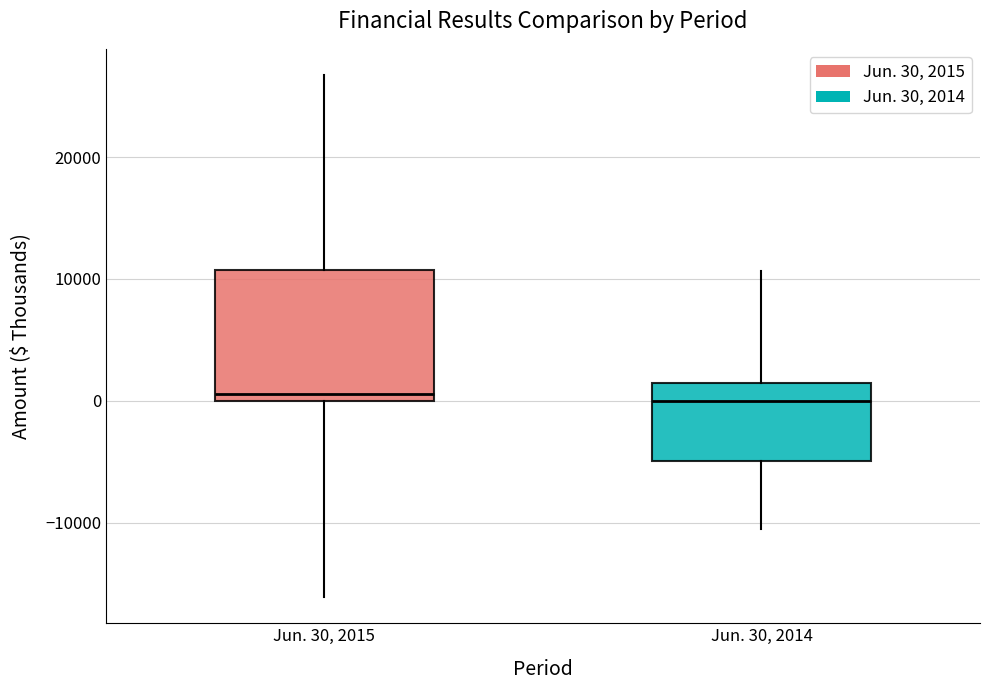

Reading left to right, read every box against the y-axis: the position of its median line, the range the box covers, and the ends of its whiskers. The values are not printed on the chart, so give them approximately, as read against the axis.

Jun. 30, 2015: median 1000, box 0 to 11000, whiskers -16000 to 27000
Jun. 30, 2014: median 0, box -5000 to 1000, whiskers -10000 to 11000